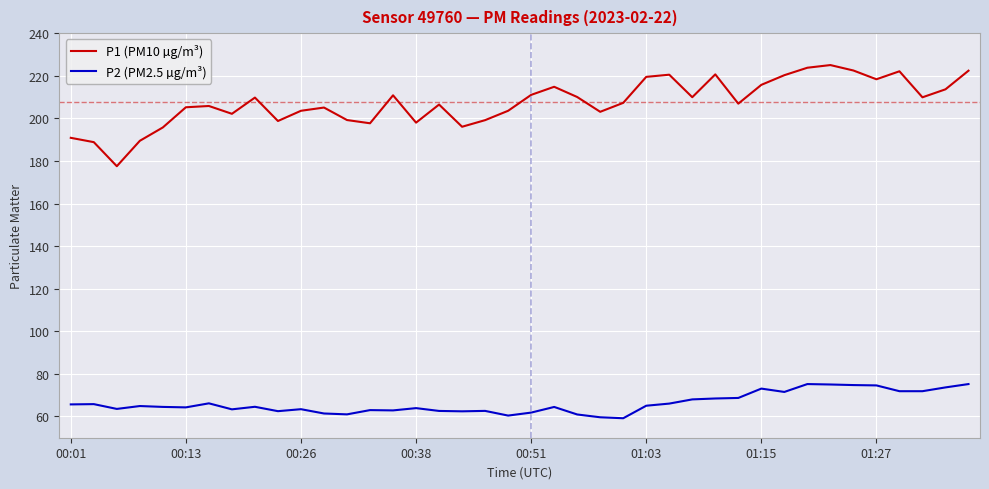

Does the chart have visible grid lines?

Yes